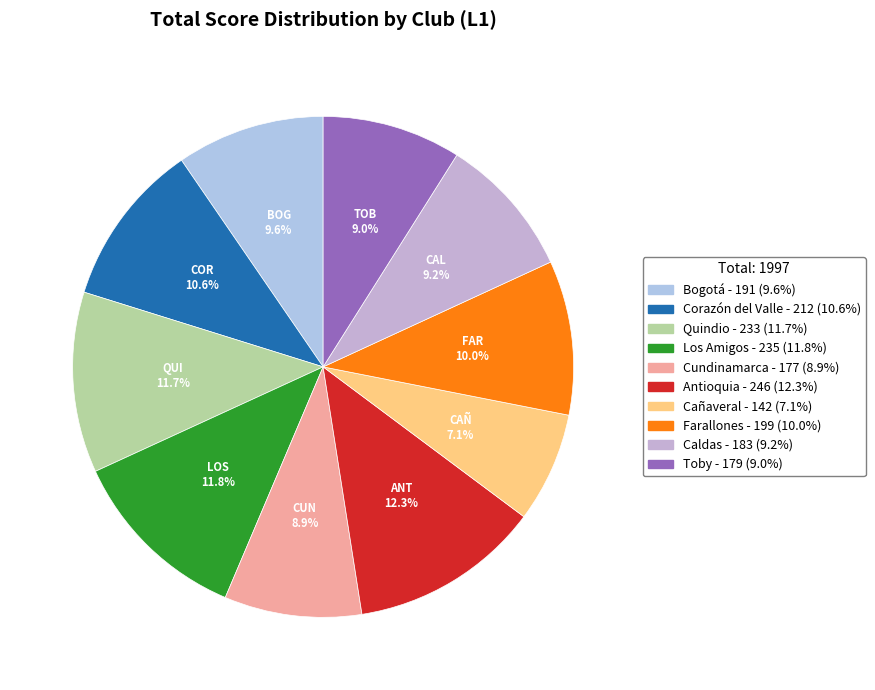

Is the sum of Cañaveral and Corazón del Valle greater than half?

No